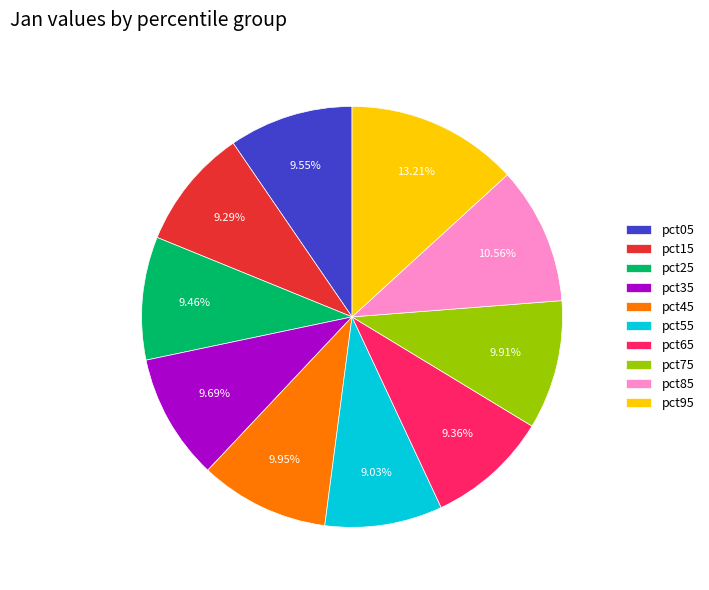

Count the number of slices in the pie.

10